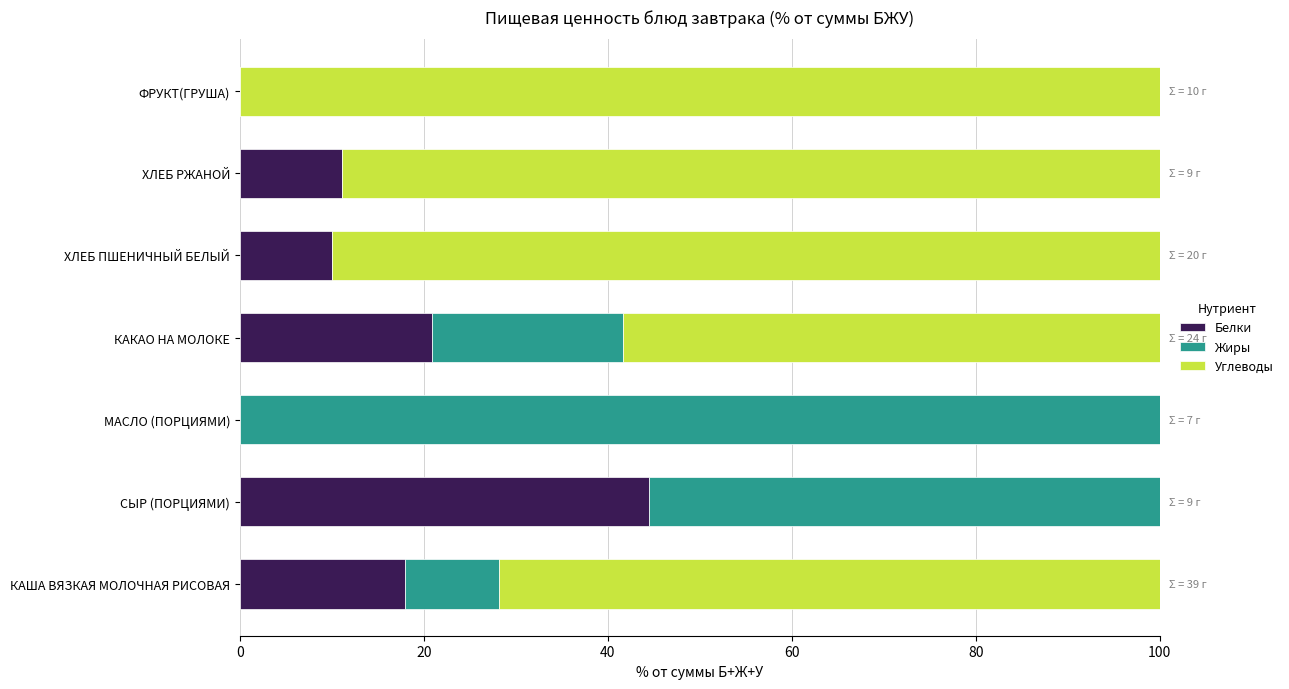

What is the sum of all Белки values?

104.3